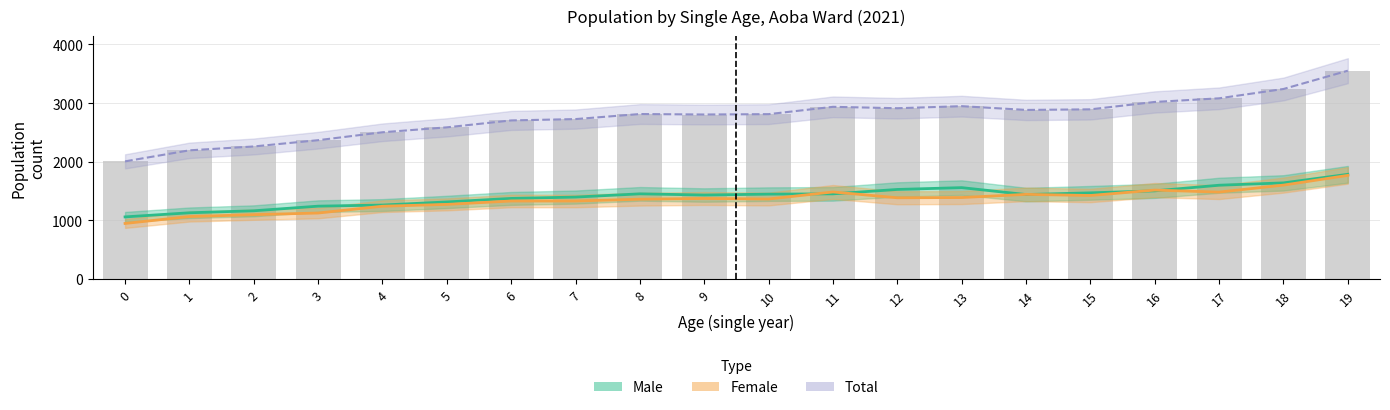

Reading left to right, what are all the values shown in this chart?

Male: 0=1059	1=1129	2=1163	3=1242	4=1261	5=1314	6=1374	7=1397	8=1452	9=1432	10=1447	11=1452	12=1527	13=1558	14=1440	15=1469	16=1503	17=1599	18=1639	19=1785
Female: 0=947	1=1065	2=1097	3=1125	4=1241	5=1272	6=1330	7=1330	8=1361	9=1373	10=1364	11=1484	12=1385	13=1389	14=1443	15=1424	16=1516	17=1482	18=1601	19=1767
Total: 0=2006	1=2194	2=2260	3=2367	4=2502	5=2586	6=2704	7=2727	8=2813	9=2805	10=2811	11=2936	12=2912	13=2947	14=2883	15=2893	16=3019	17=3081	18=3240	19=3552